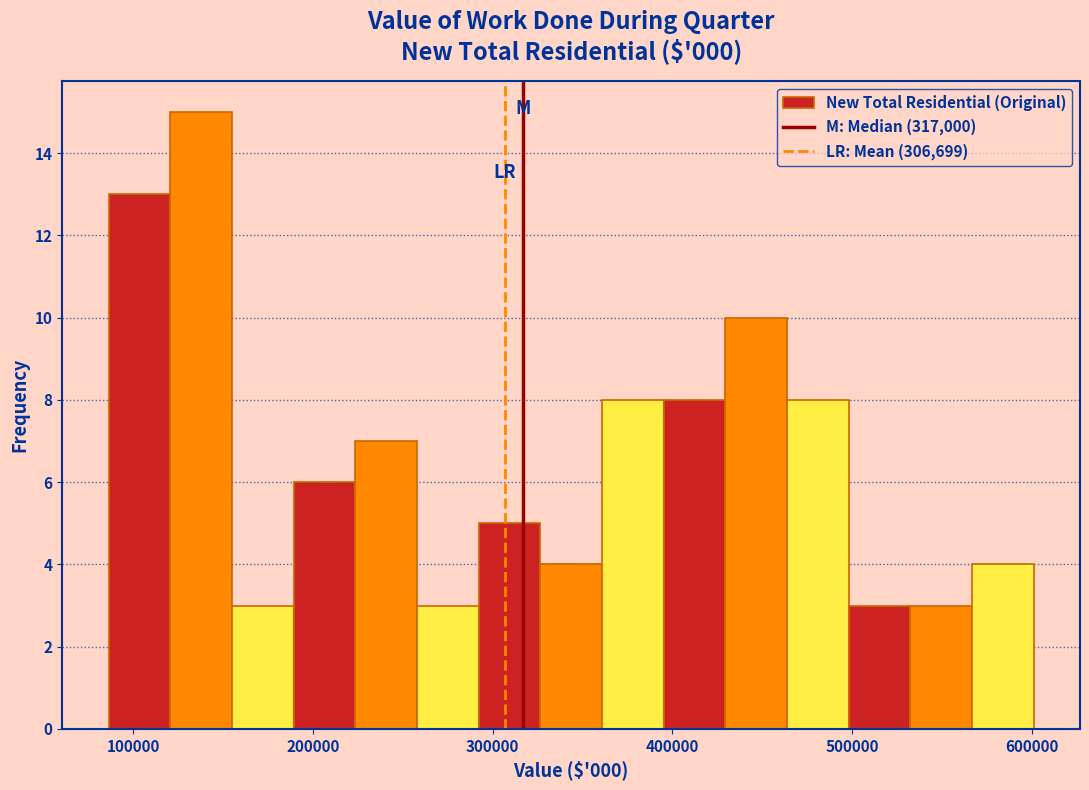

Around what value on the x-axis is the tallest bar? Give the approximate position of its centre, as read against the axis.

140000